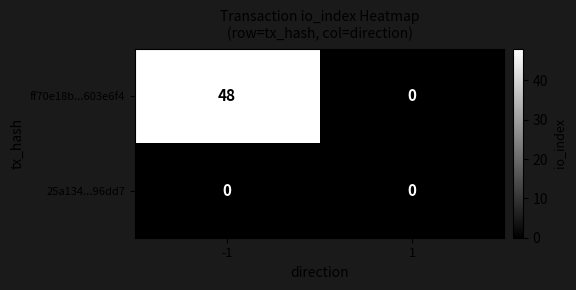

At which category is the sum across all series the highest?

-1